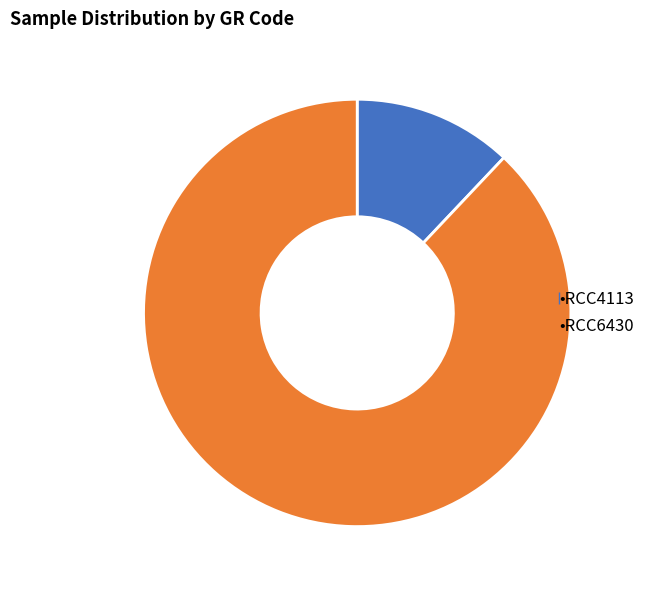

Is there any slice that represents more than half of the pie?

Yes